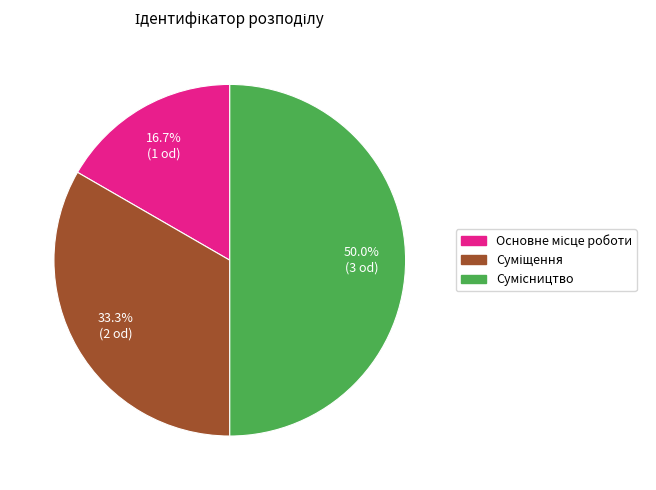

Does Суміщення represent more than half of the total?

No